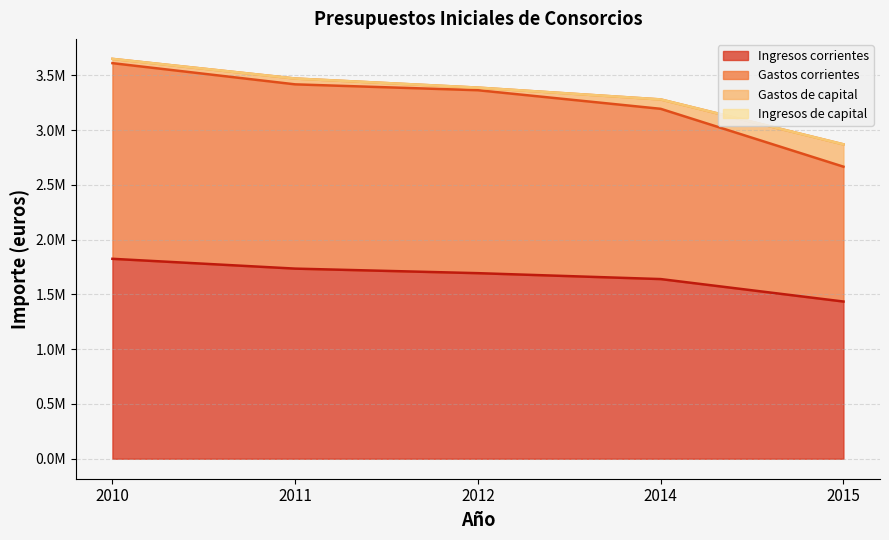

True or false: Ingresos corrientes and Gastos corrientes cross at least once.

False